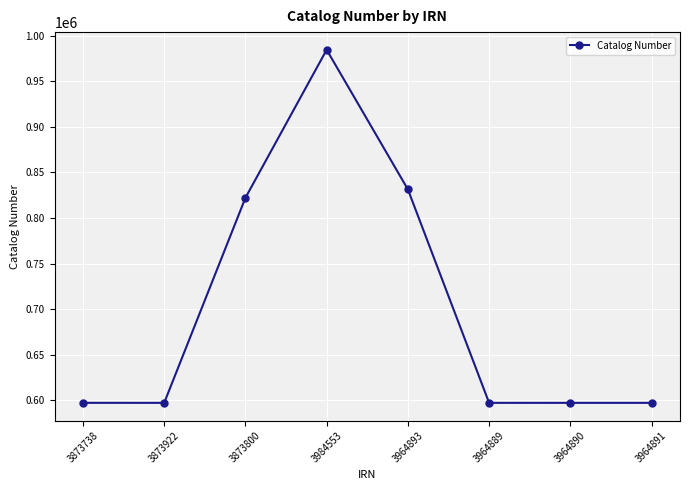

True or false: there are more than 0 points higher than both neighbors.

True